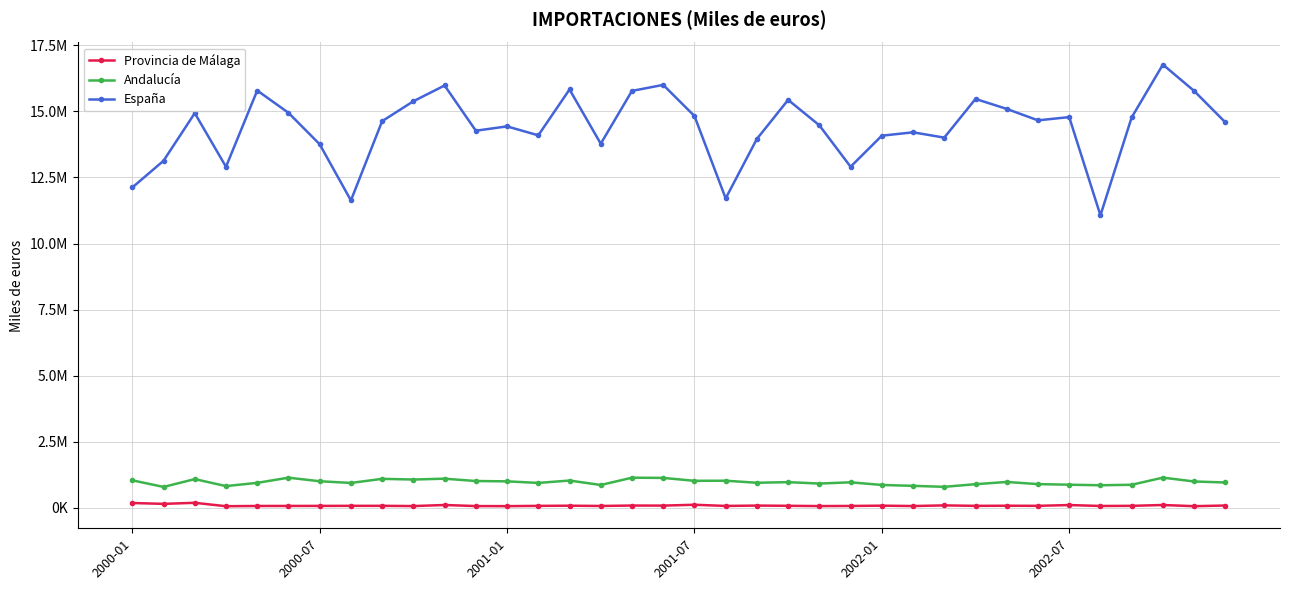

Is this an area chart (filled region under the line)?

No